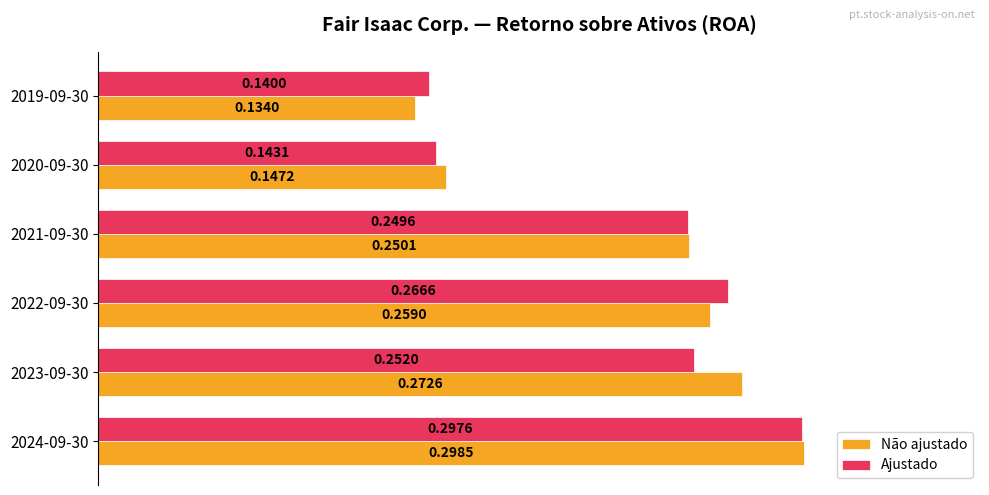

Rank the series by their maximum value, from highest to lowest.

Não ajustado, Ajustado